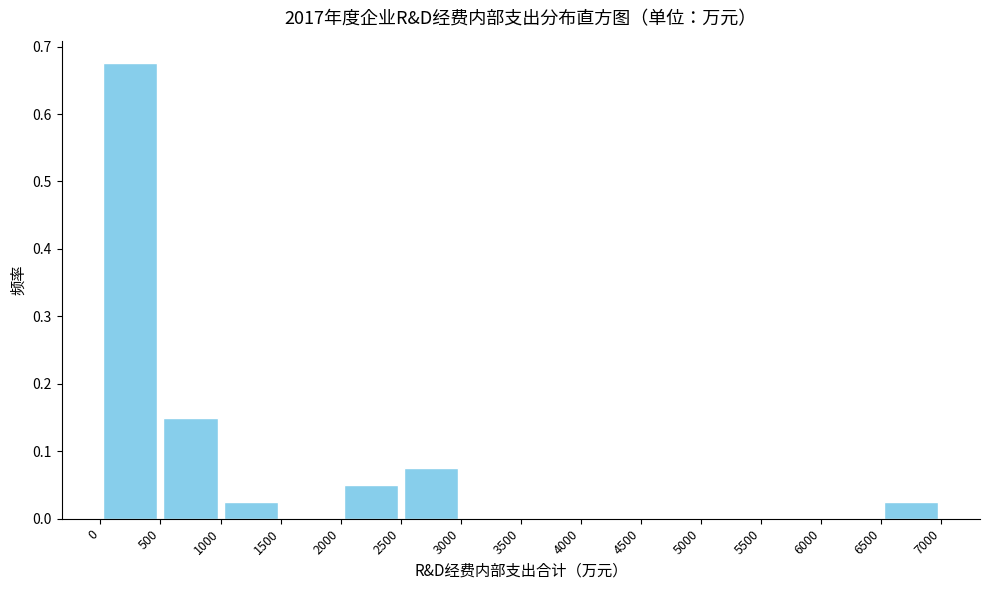

How tall is the bar that spans 1000 to 1500 on the x-axis? The values are not printed on the chart, so give them approximately, as read against the axis.

0.03